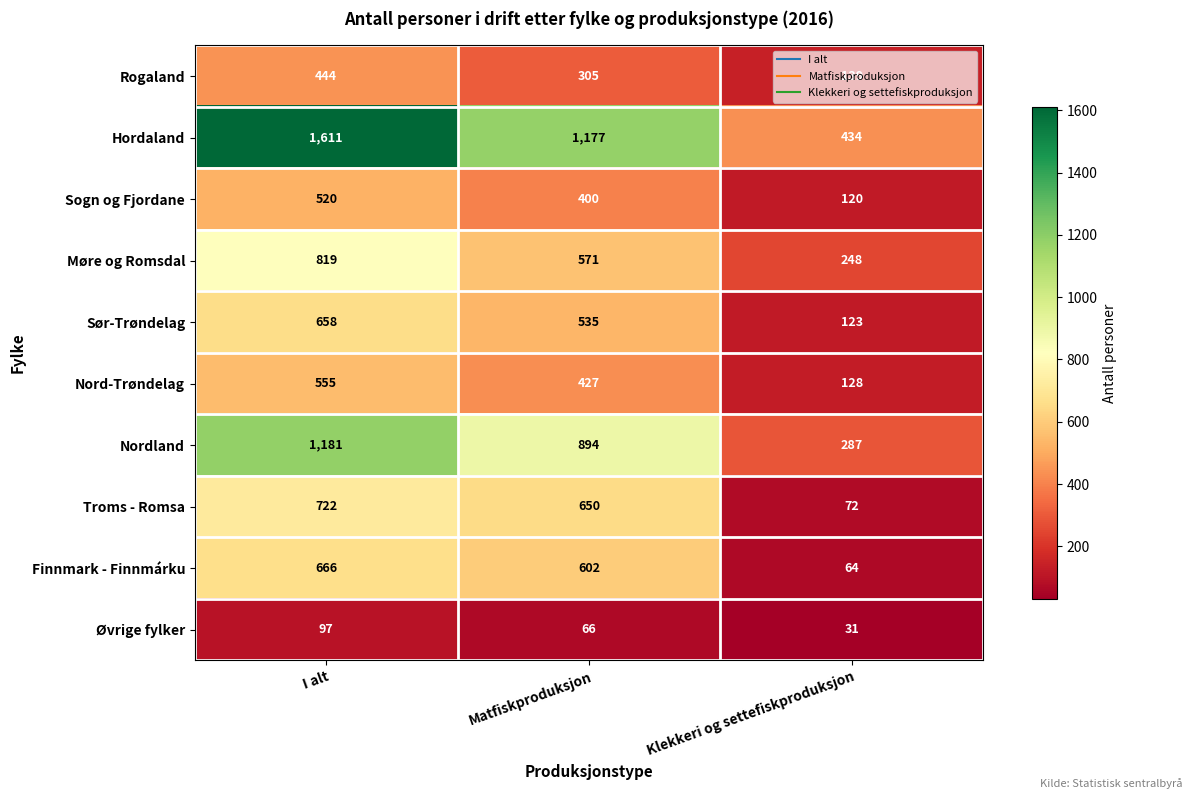

What is the total value across all series at Klekkeri og settefiskproduksjon?

1646